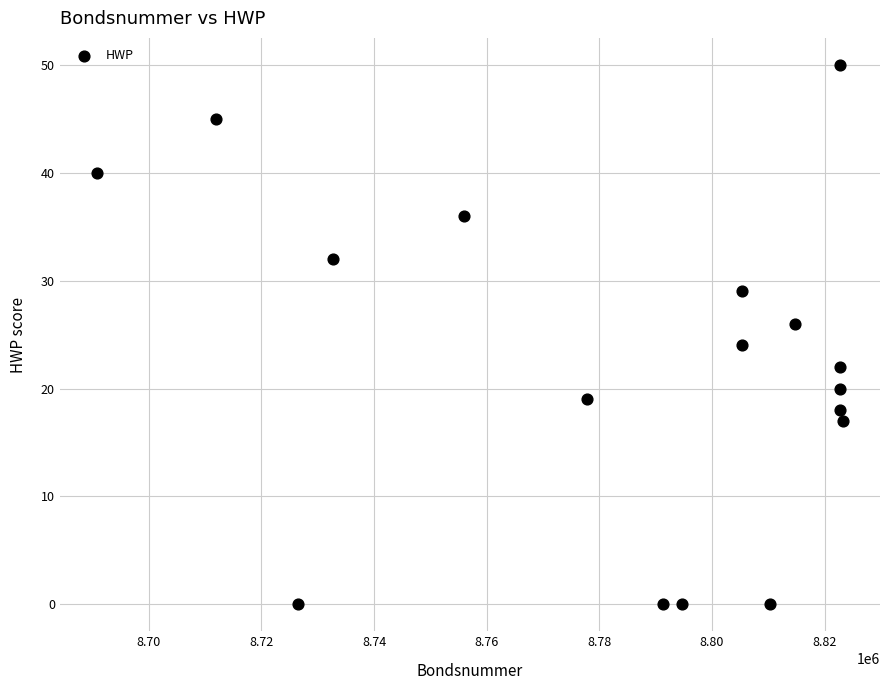

What is the range of X values (max minus min)?

132385